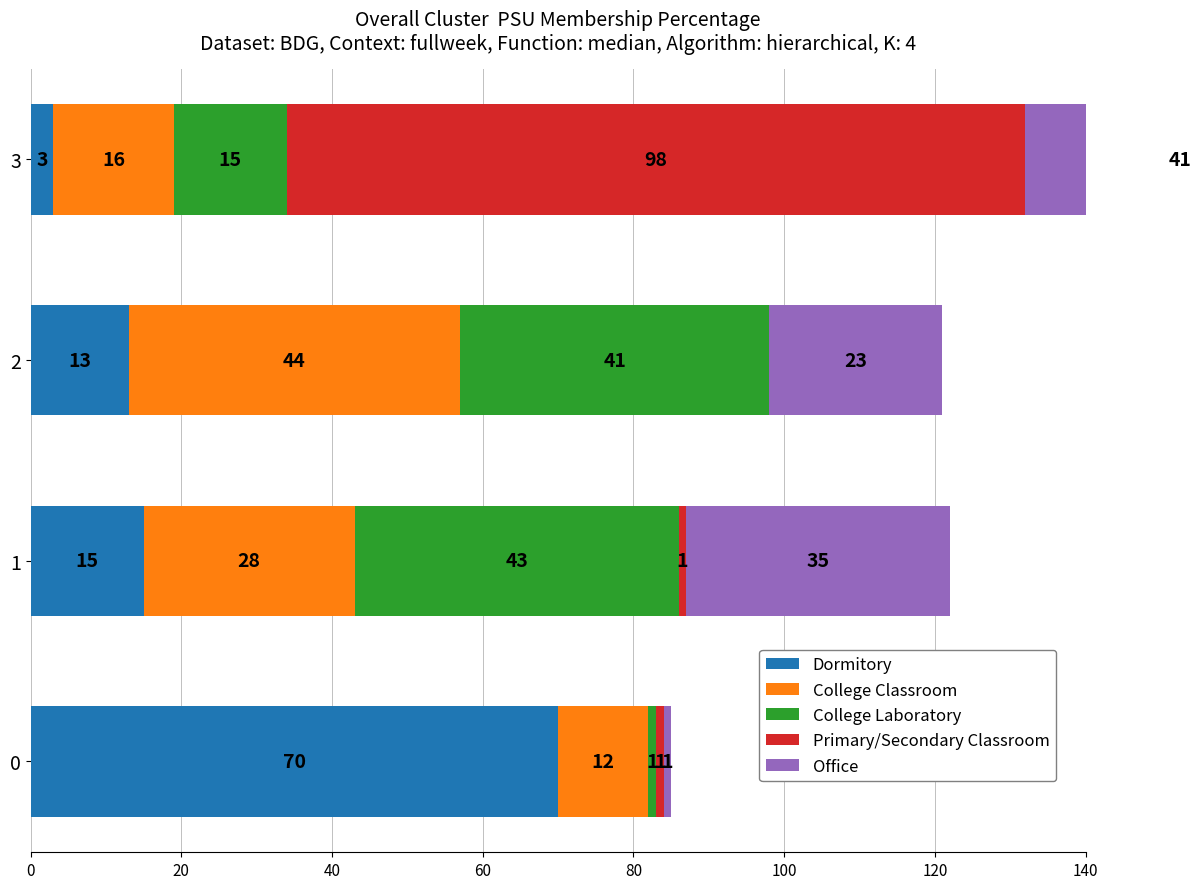

Reading right to left, extract all data points from this chart.

Dormitory: 3	13	15	70
College Classroom: 16	44	28	12
College Laboratory: 15	41	43	1
Primary/Secondary Classroom: 98	0	1	1
Office: 41	23	35	1